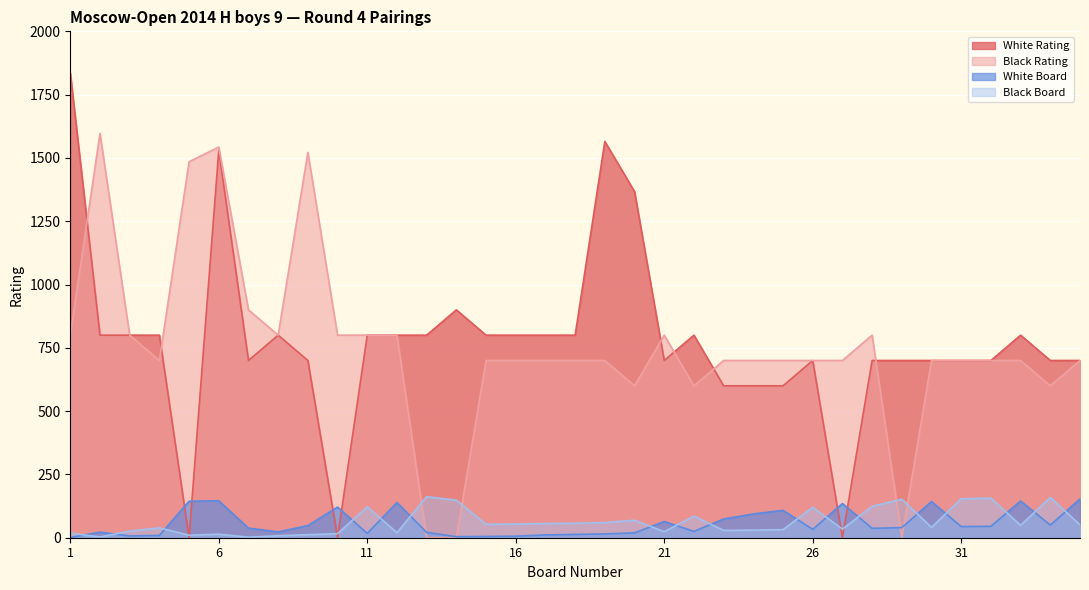

What is the approximate value of White Rating at 1, to the nearest 10?

1840